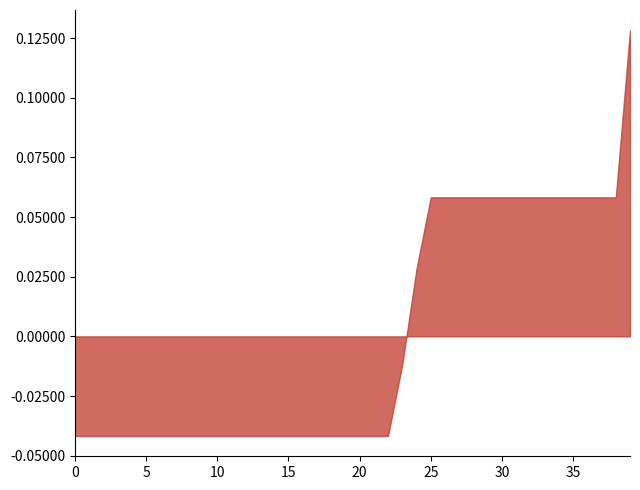

Is it true that the value at 01:05 is 0.1?

False